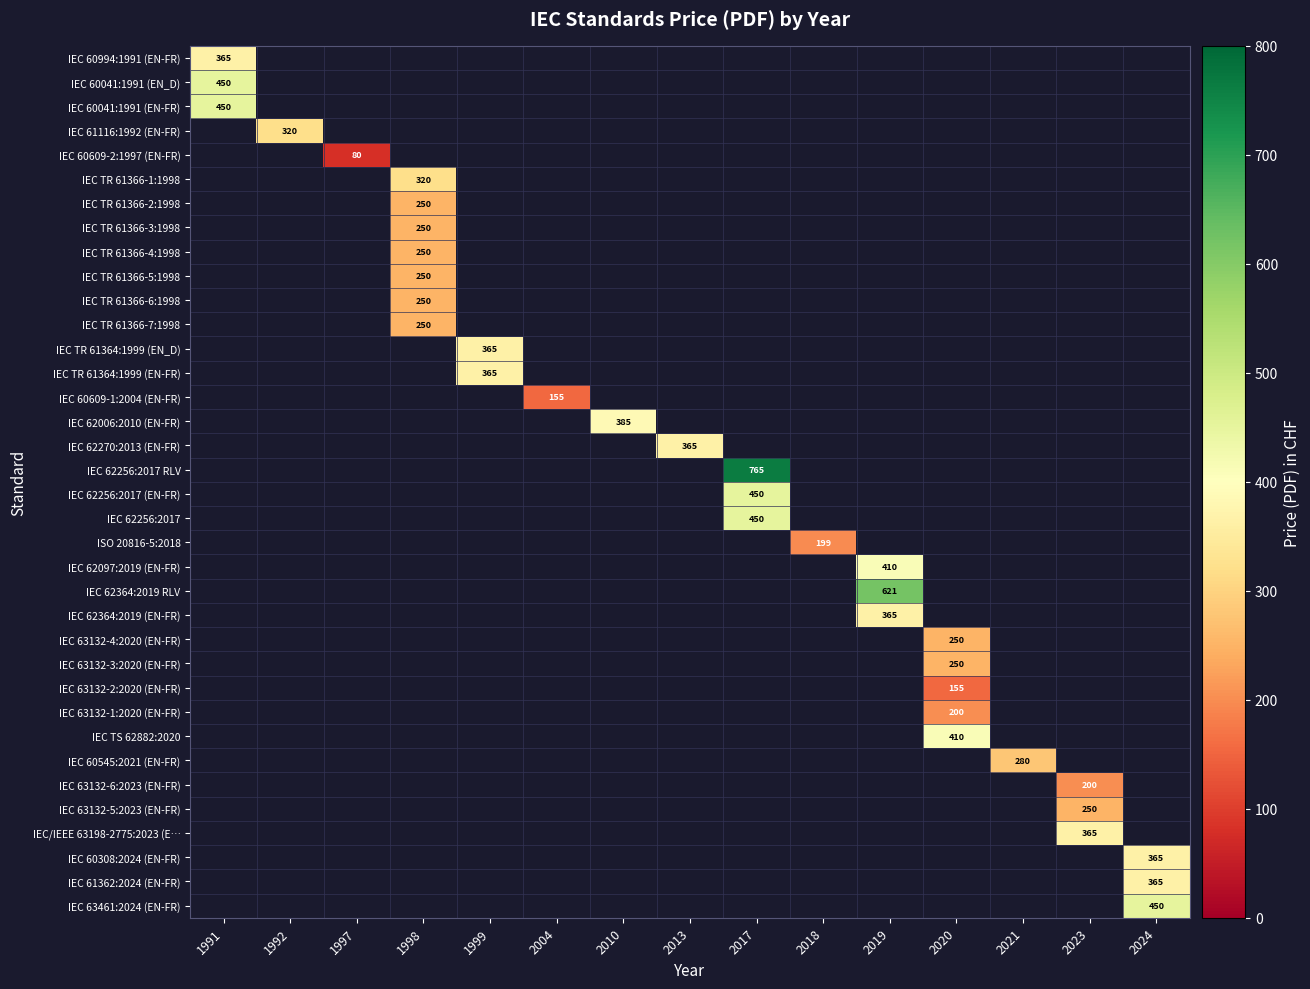

True or false: IEC 62364:2019 RLV has a value of 621 at 2019.

True